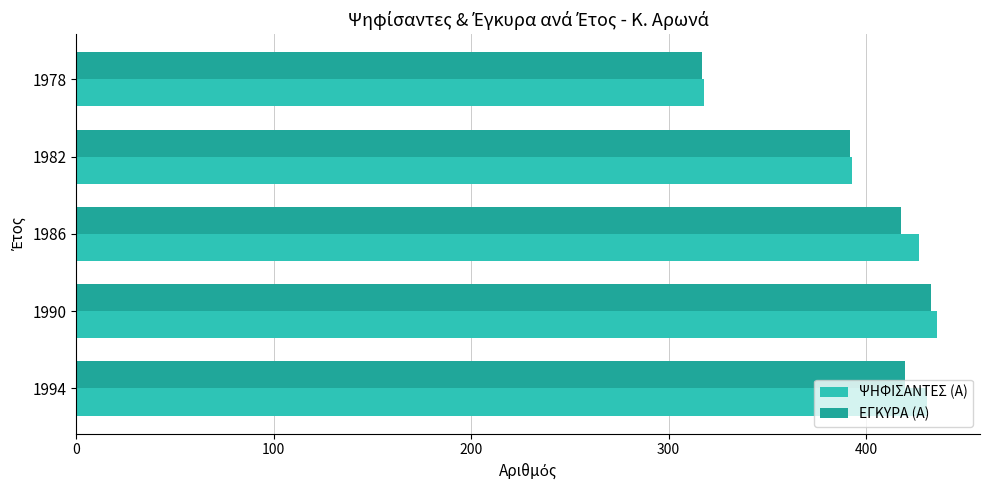

What is the total value across all series at 1994?

851